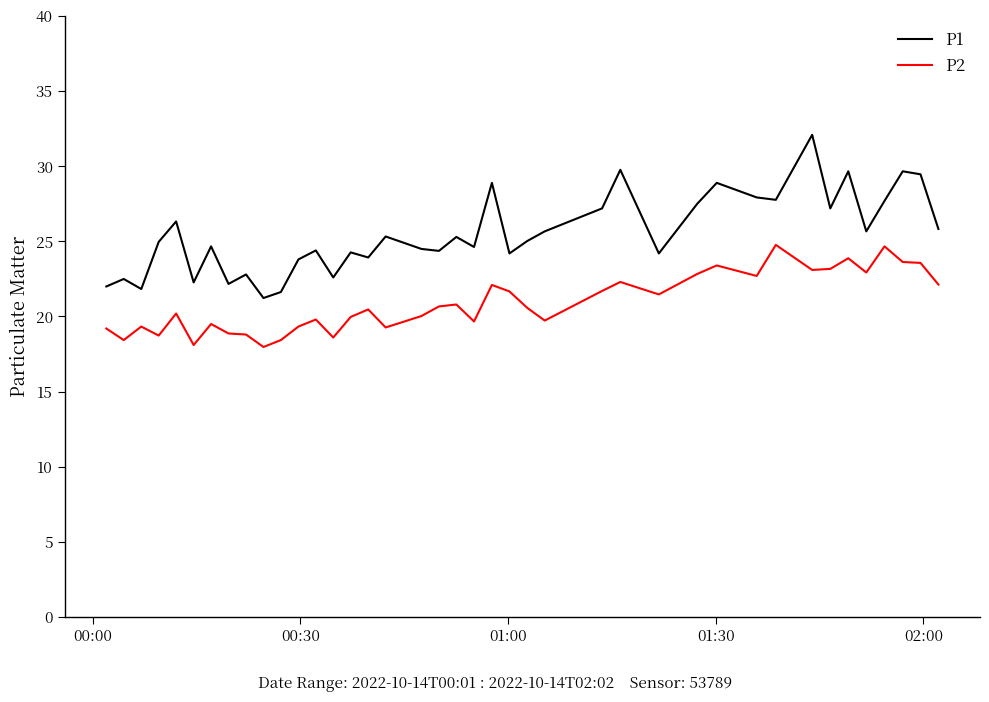

List the series in order of their overall mean, highest first.

P1, P2